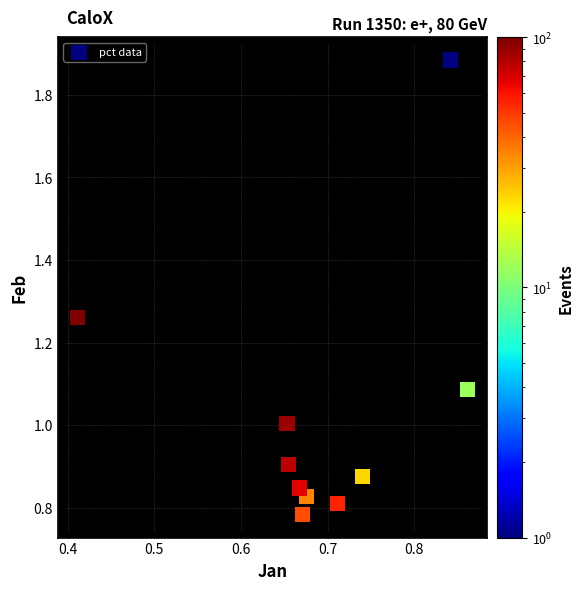

What is the range of X values (max minus min)?

0.5